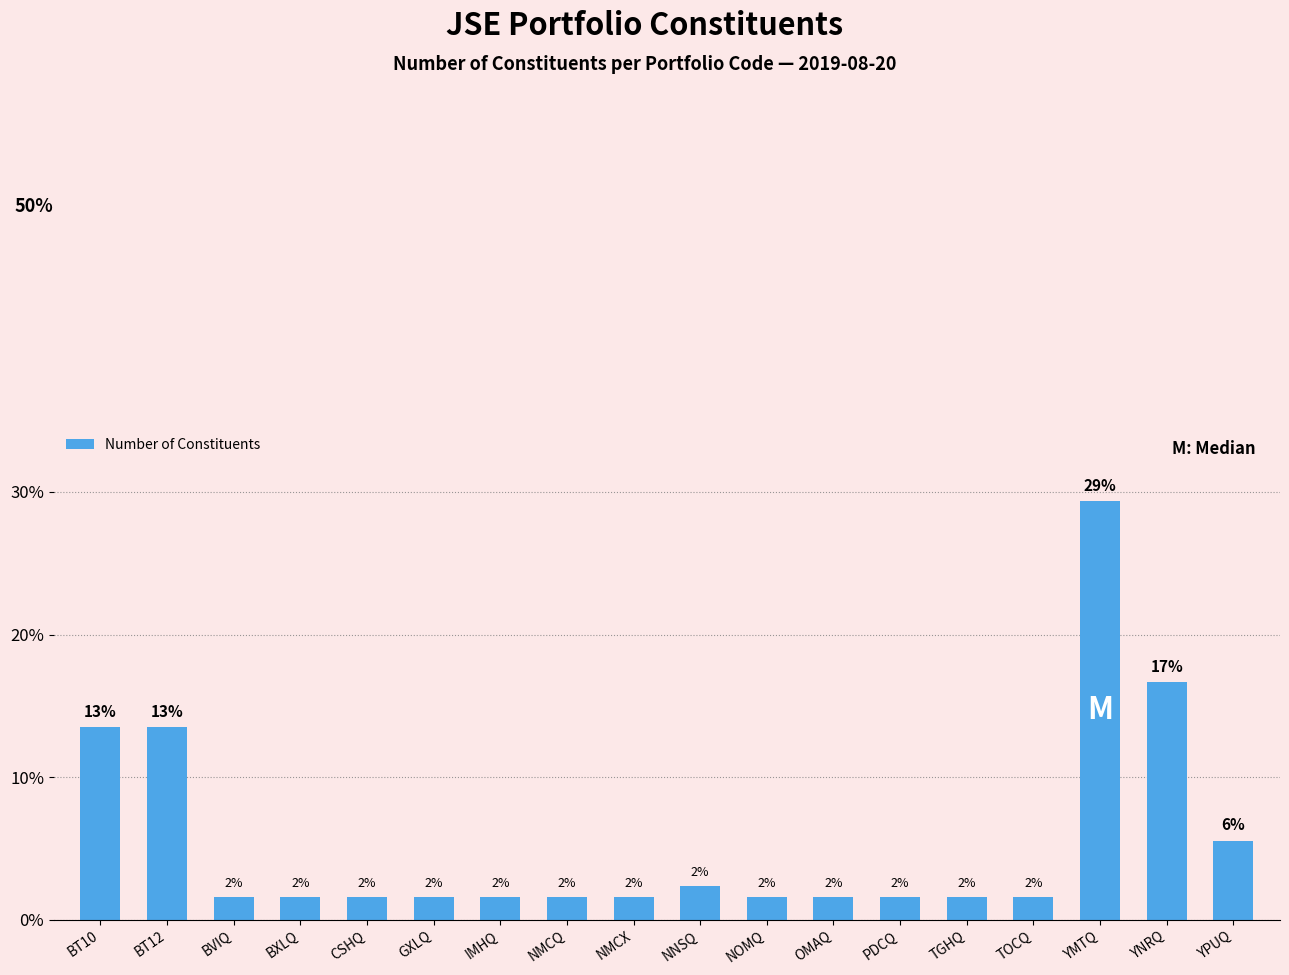

What is the average value?

5.6